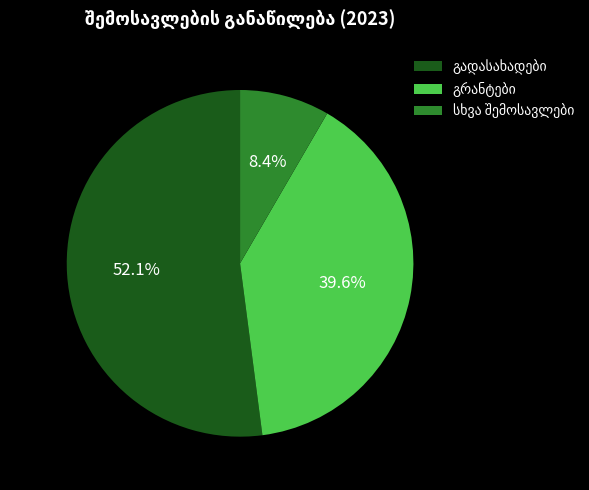

Is there a majority slice in this chart?

Yes